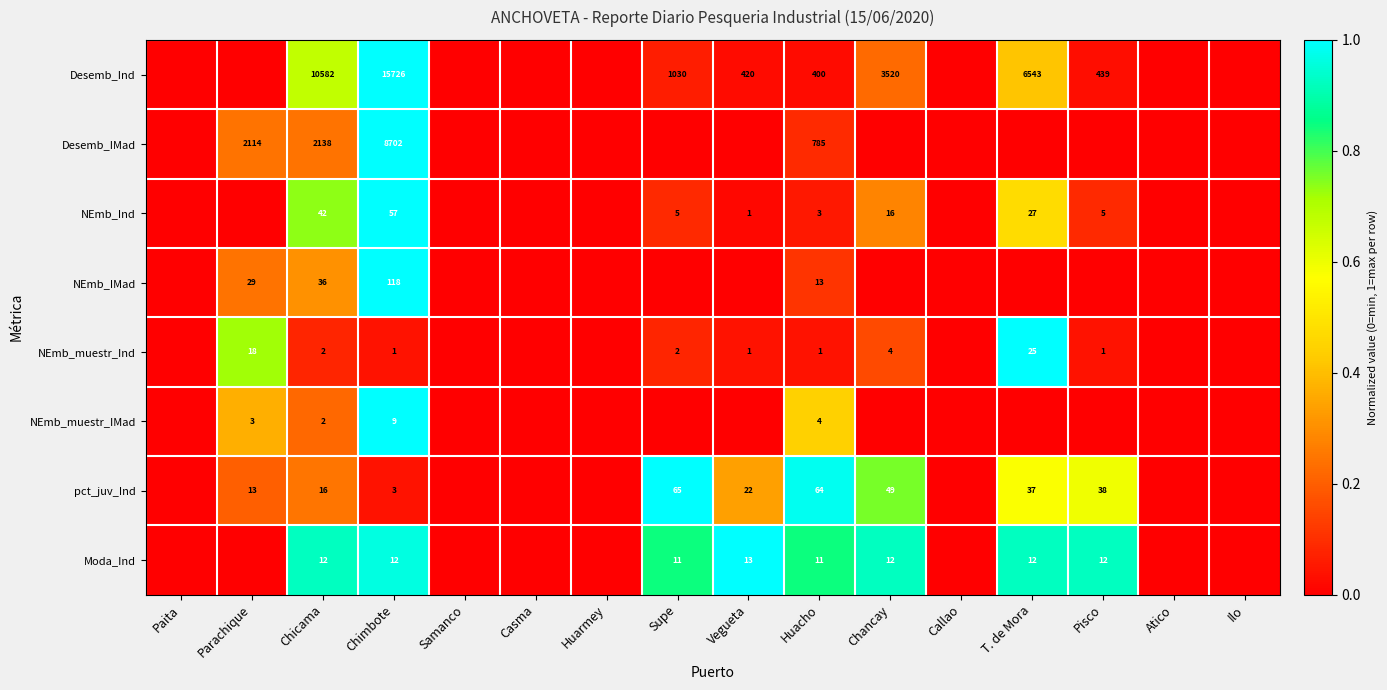

What is the sum of the Desemb_Ind values at Vegueta and Chicama?

11002